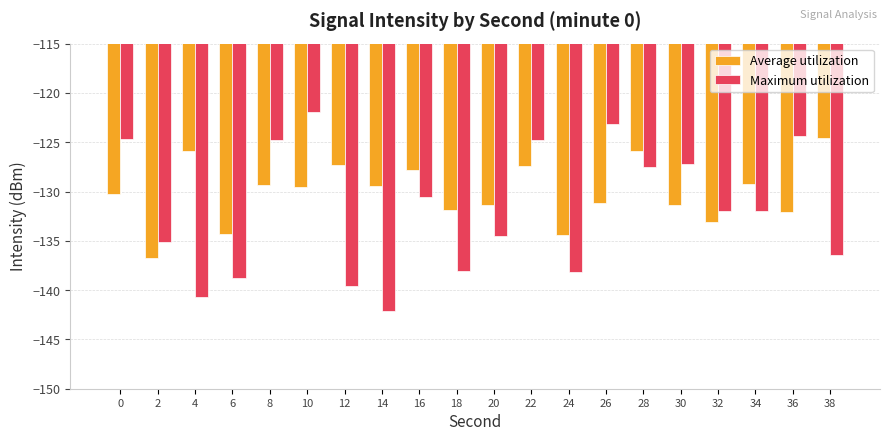

What is the smallest value displayed?

-142.2